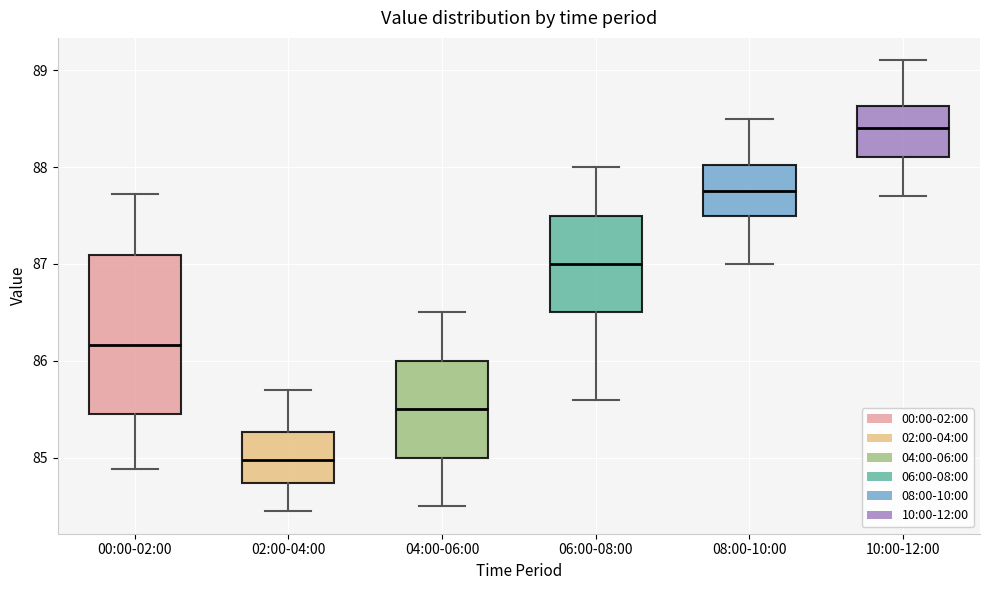

Which box has the highest median line?

10:00-12:00